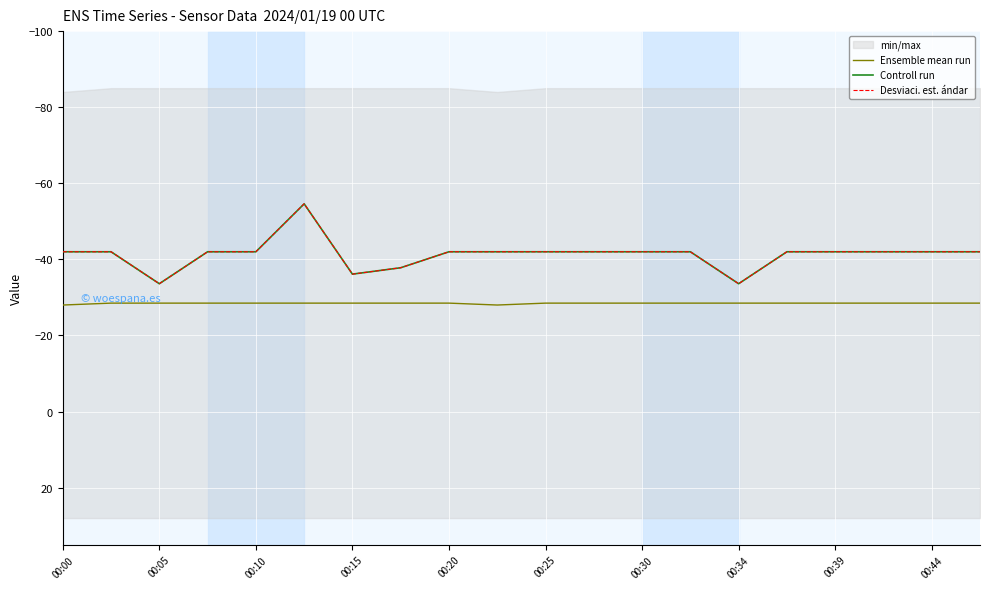

Between 00:25 and 00:34, which series saw the biggest shift?

Controll run